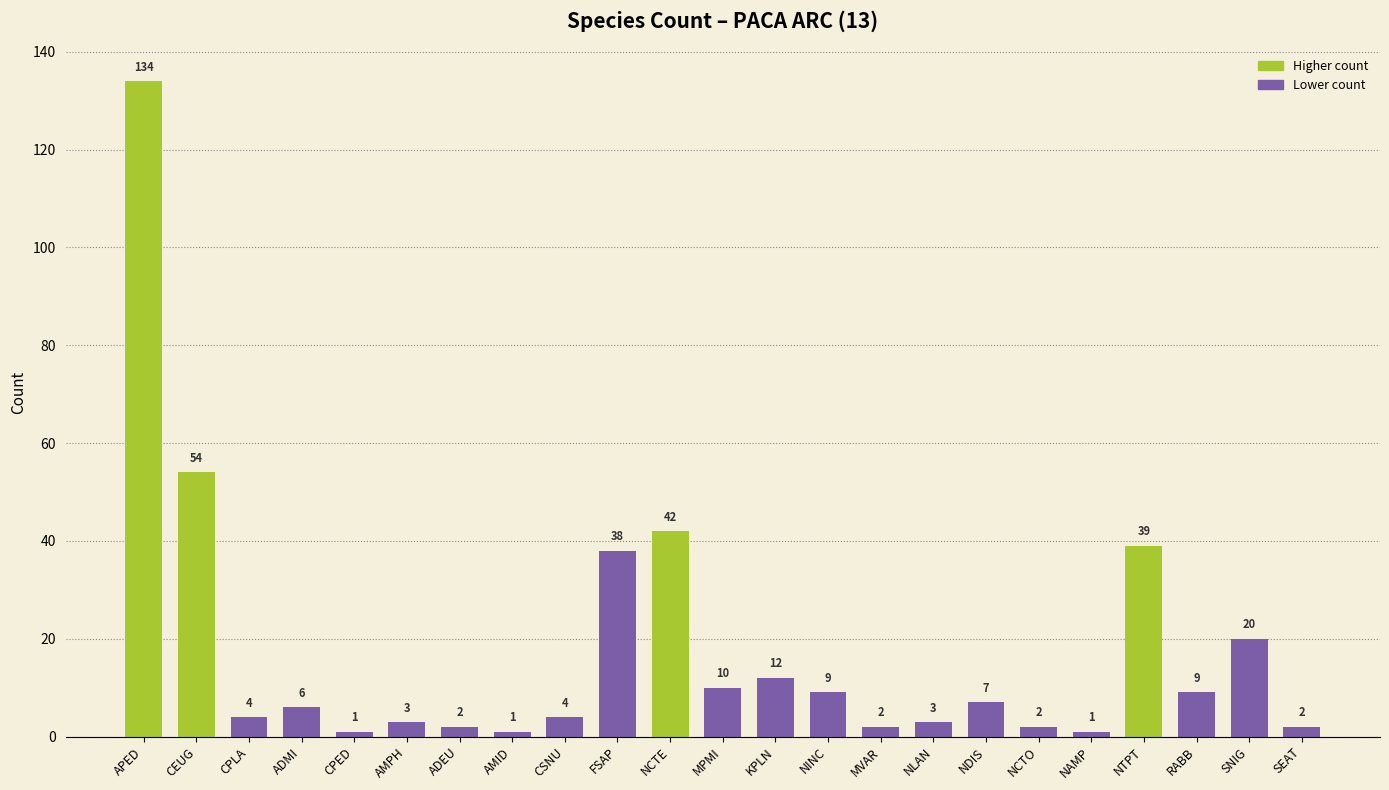

How many data points does each series have?

23